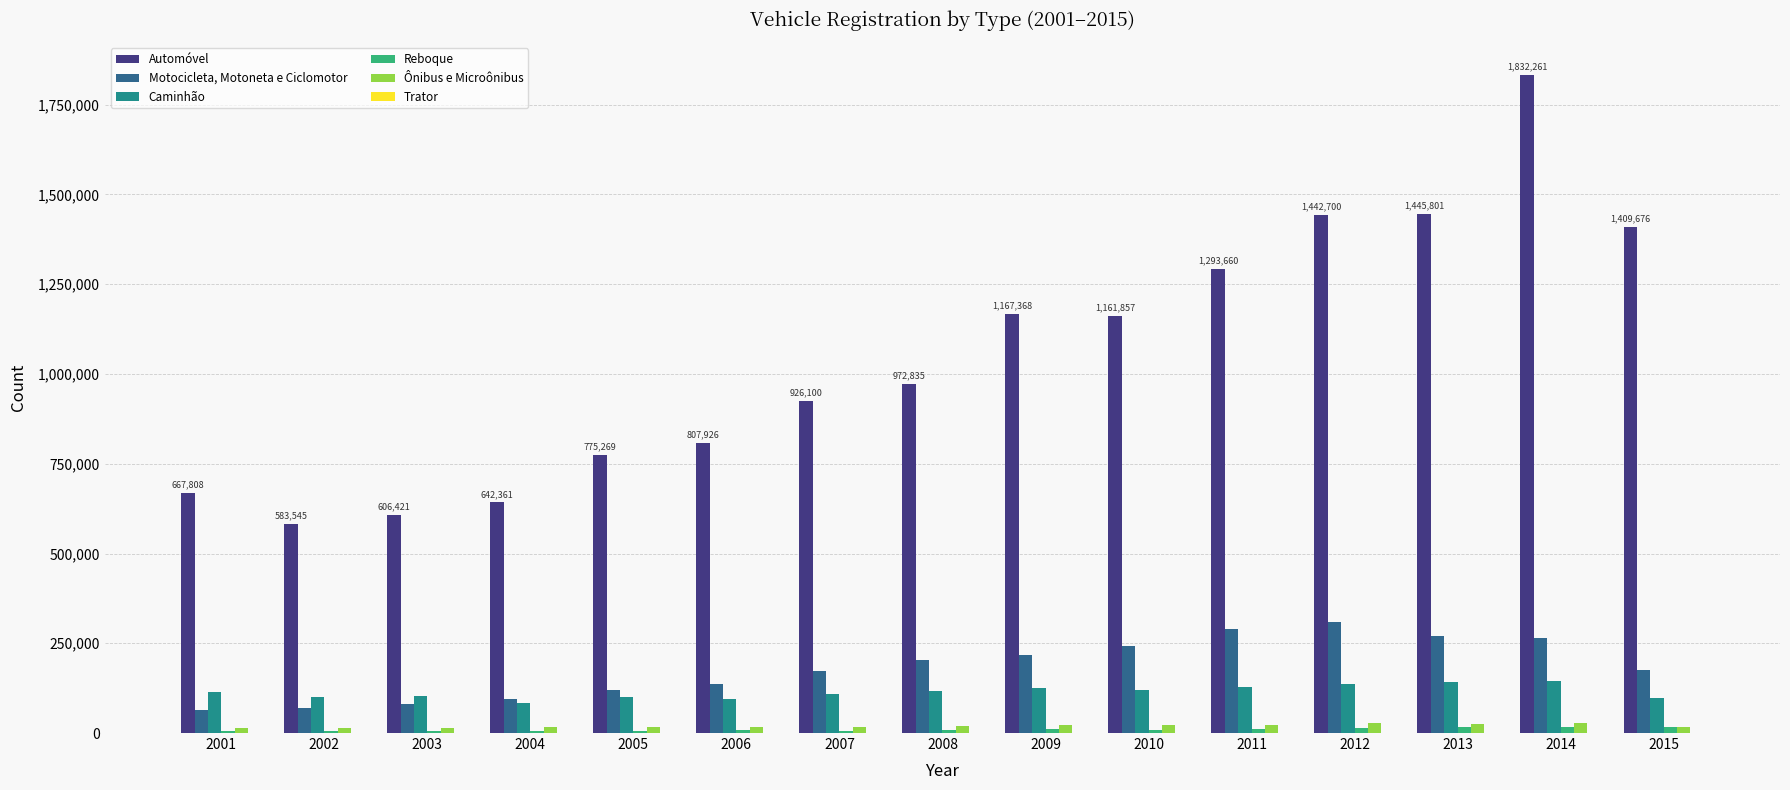

What is the sum of all Caminhão values?

1713118